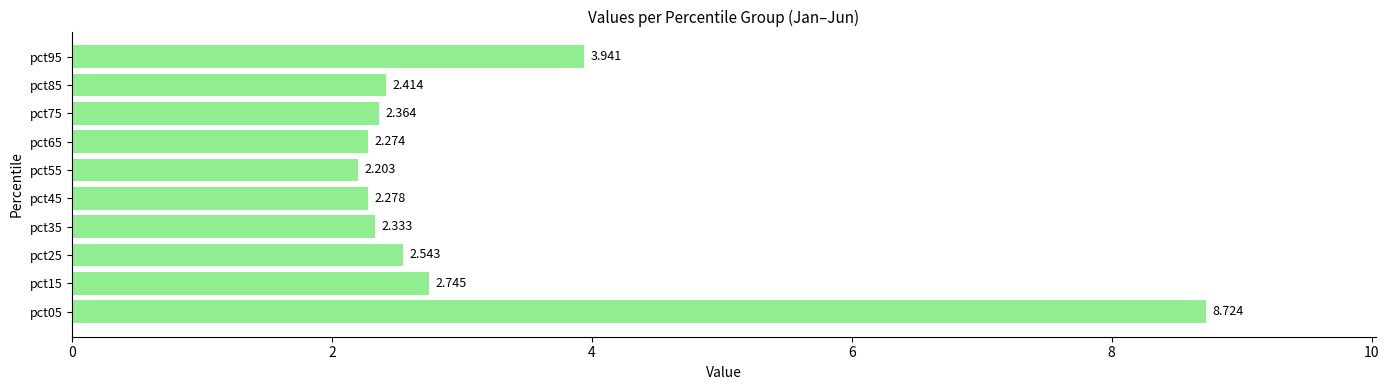

List the labels in order of value, smallest first.

pct55, pct65, pct45, pct35, pct75, pct85, pct25, pct15, pct95, pct05